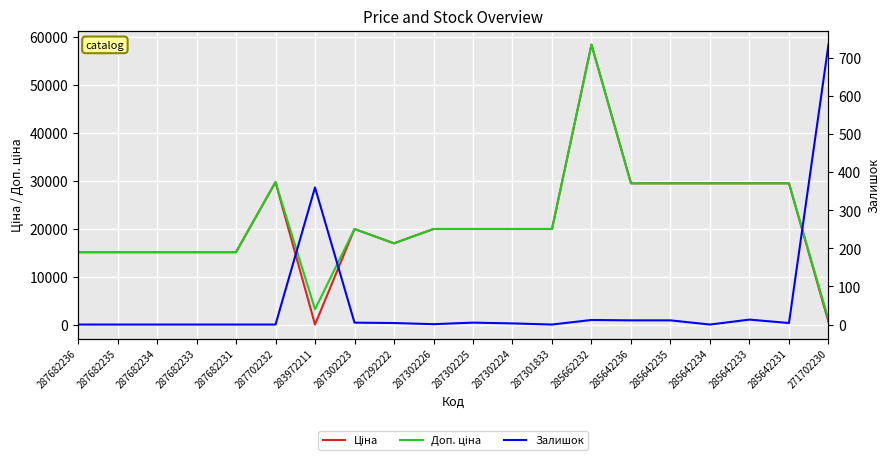

True or false: Доп. ціна has a value of 9464.8 at 285642234.

False